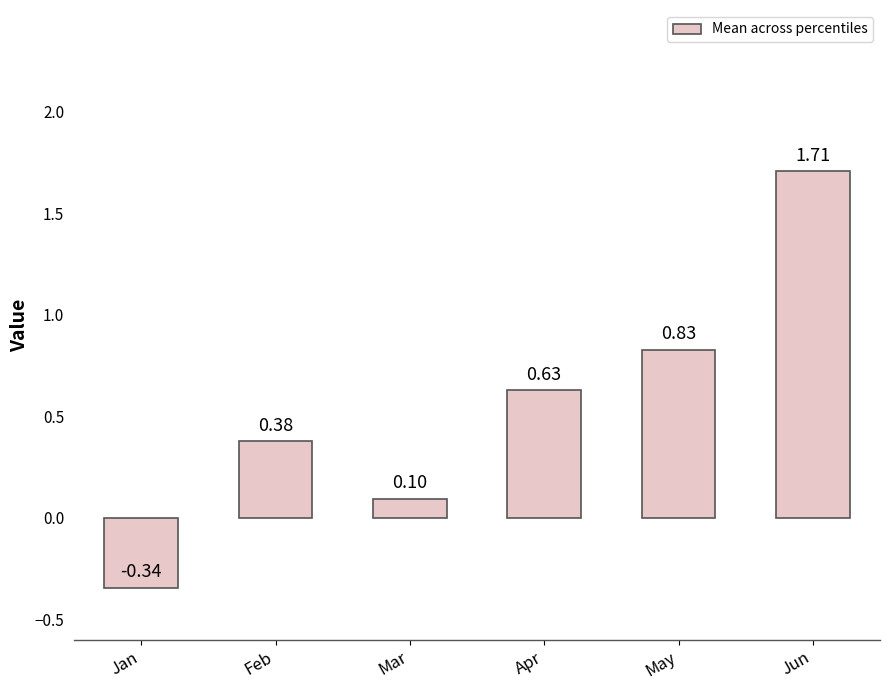

What is the difference between the maximum and minimum values?

2.0